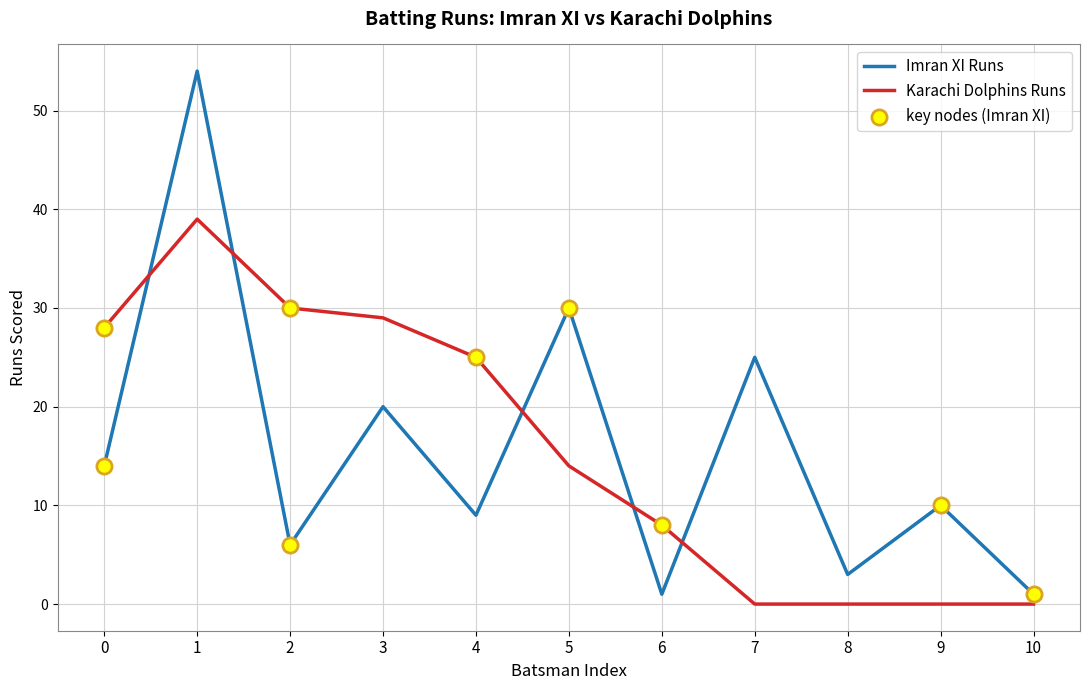

At how many categories does at least one series exceed 12?

7